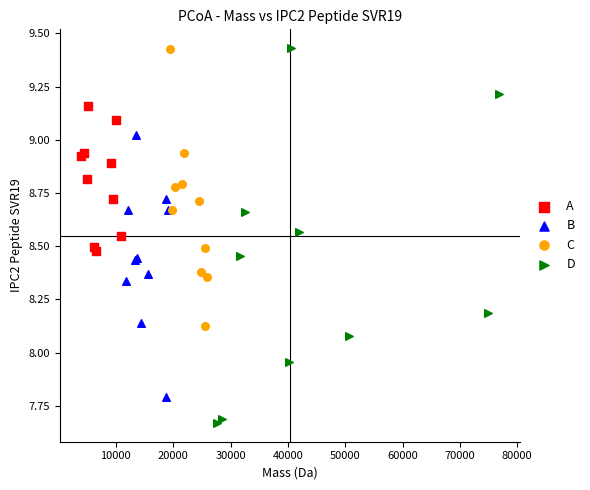

Which series has the widest spread of Y values?

D